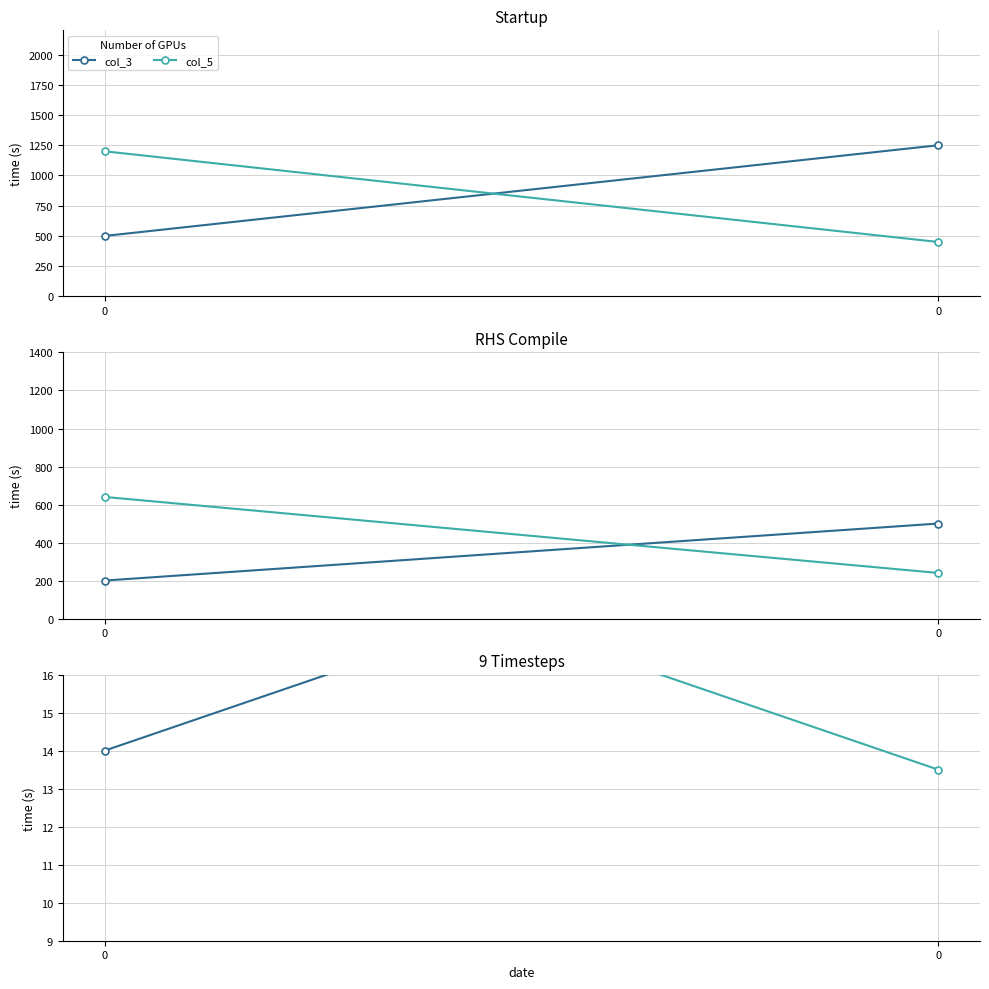

What is the sum of all col_5 values?

34.5